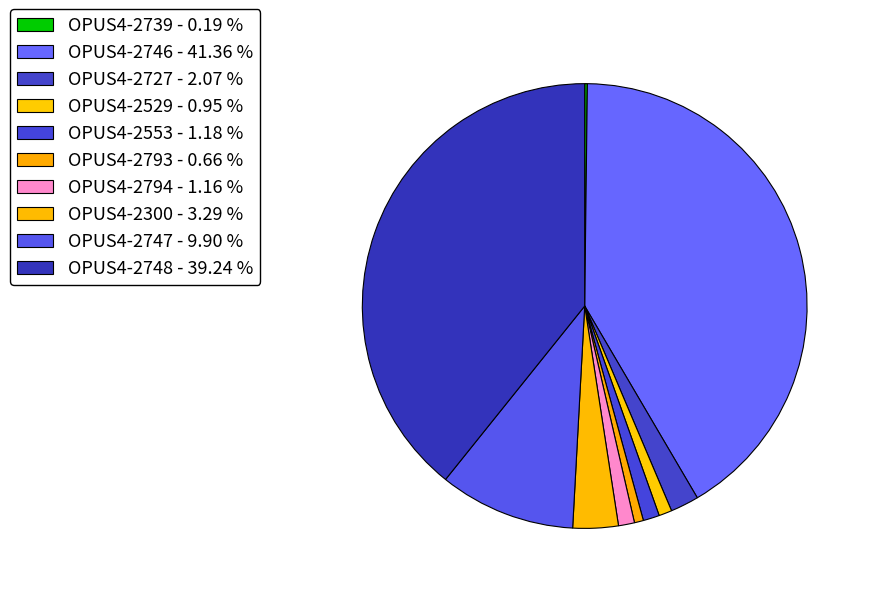

To the nearest percent, what is the difference between the largest and smallest slice percentages?

41%